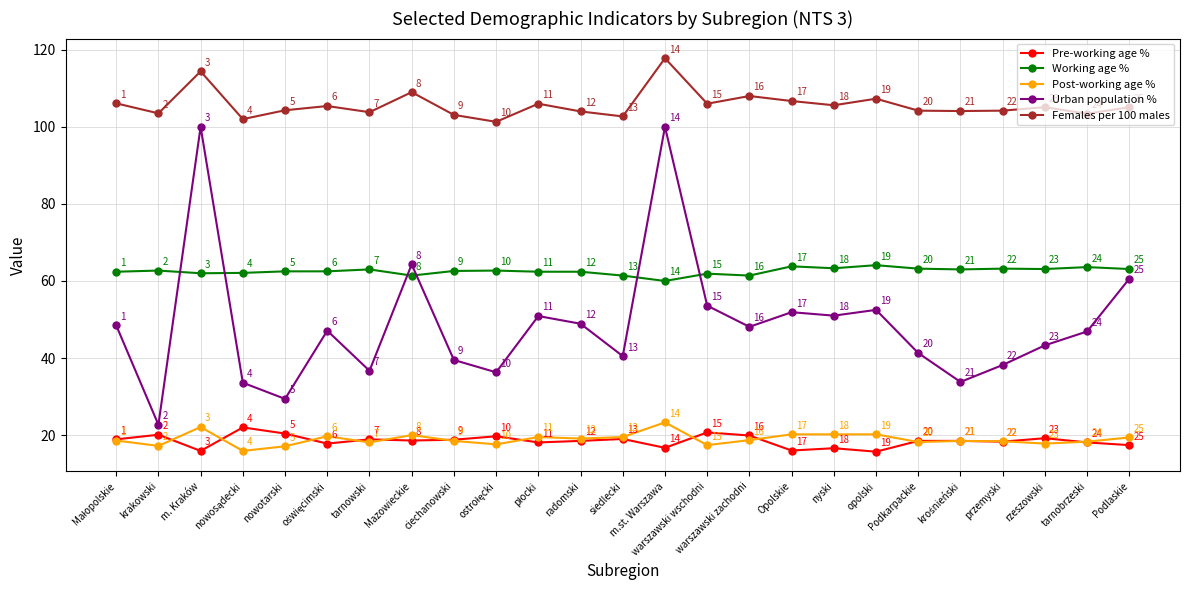

What is the approximate value of Females per 100 males at Podkarpackie?

104.2